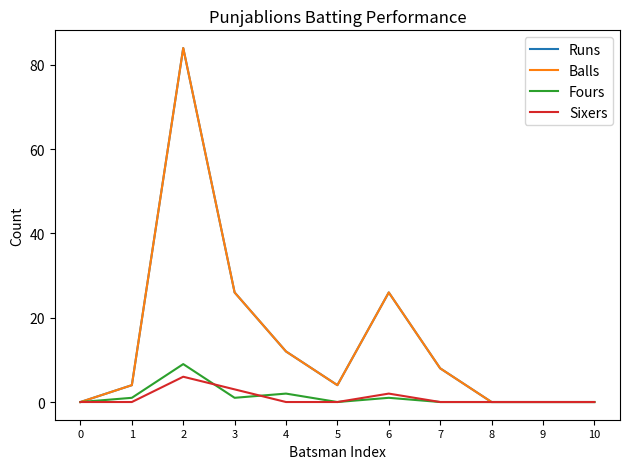

Does the chart have visible grid lines?

No